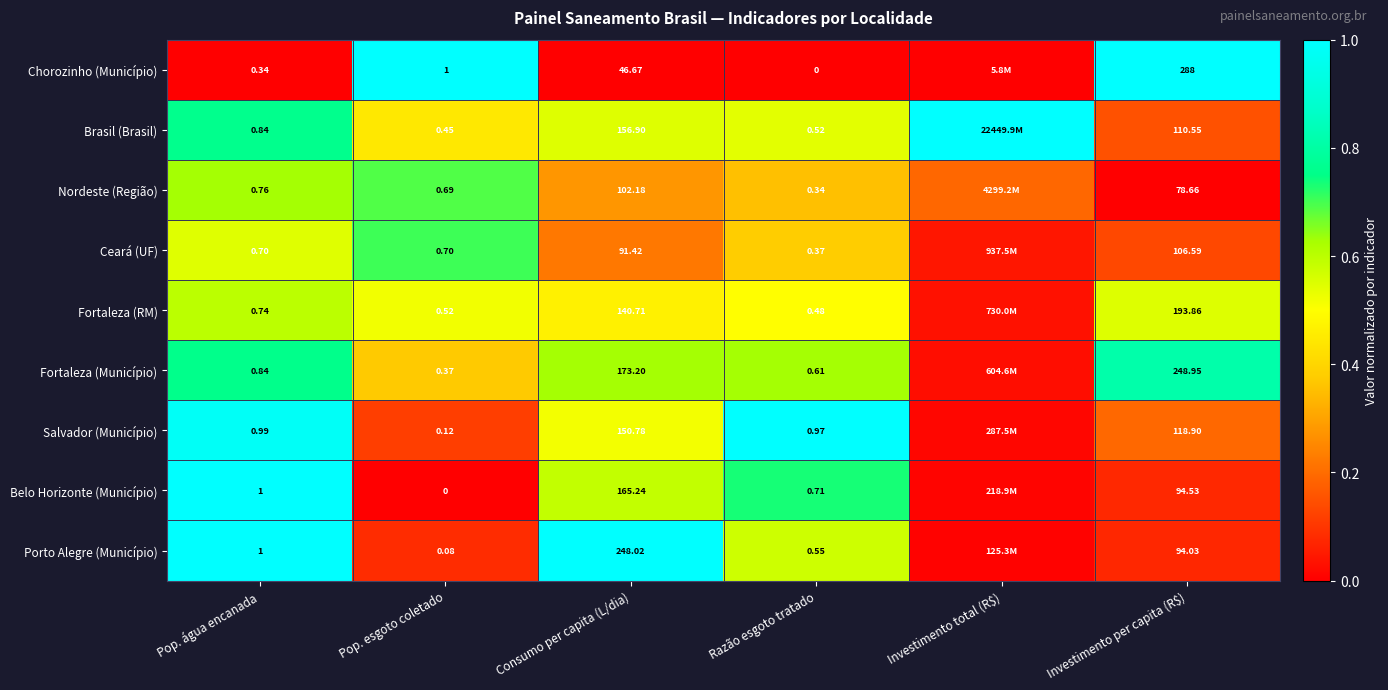

Rank the series at Investimento per capita (R$) from lowest to highest value.

Nordeste (Região), Porto Alegre (Município), Belo Horizonte (Município), Ceará (UF), Brasil (Brasil), Salvador (Município), Fortaleza (RM), Fortaleza (Município), Chorozinho (Município)